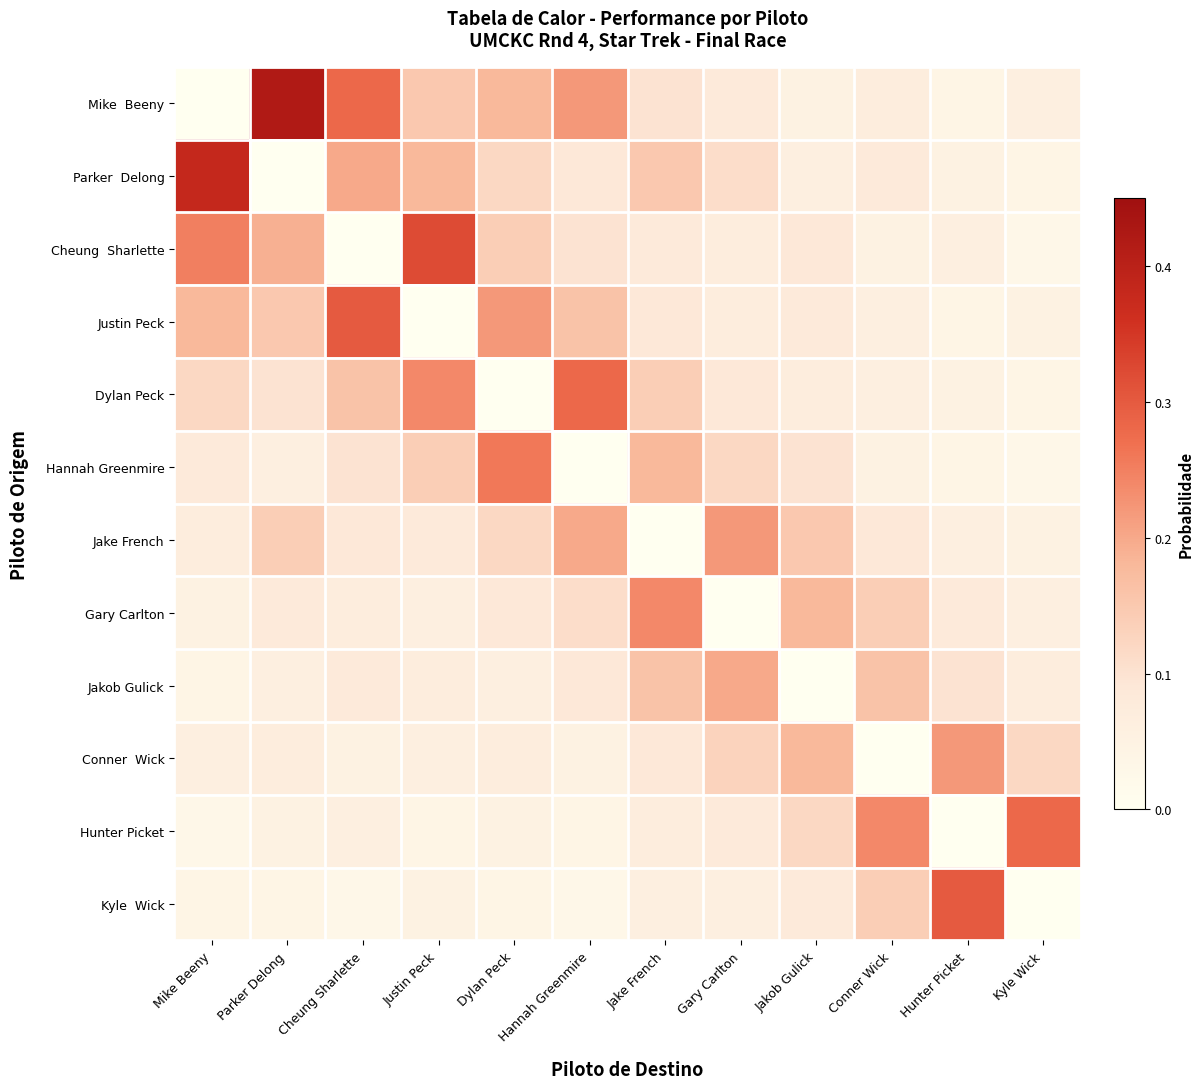

At how many categories does at least one series exceed 0?

12